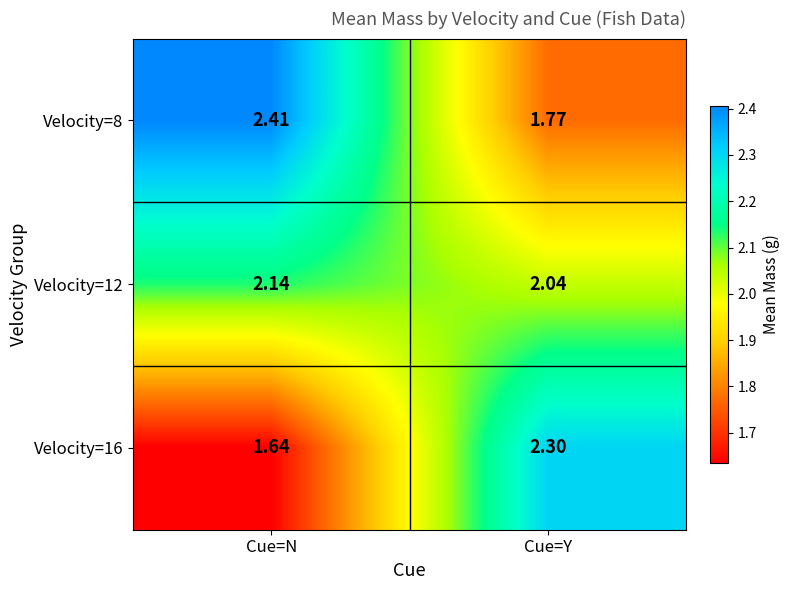

How many distinct data groups are displayed?

3